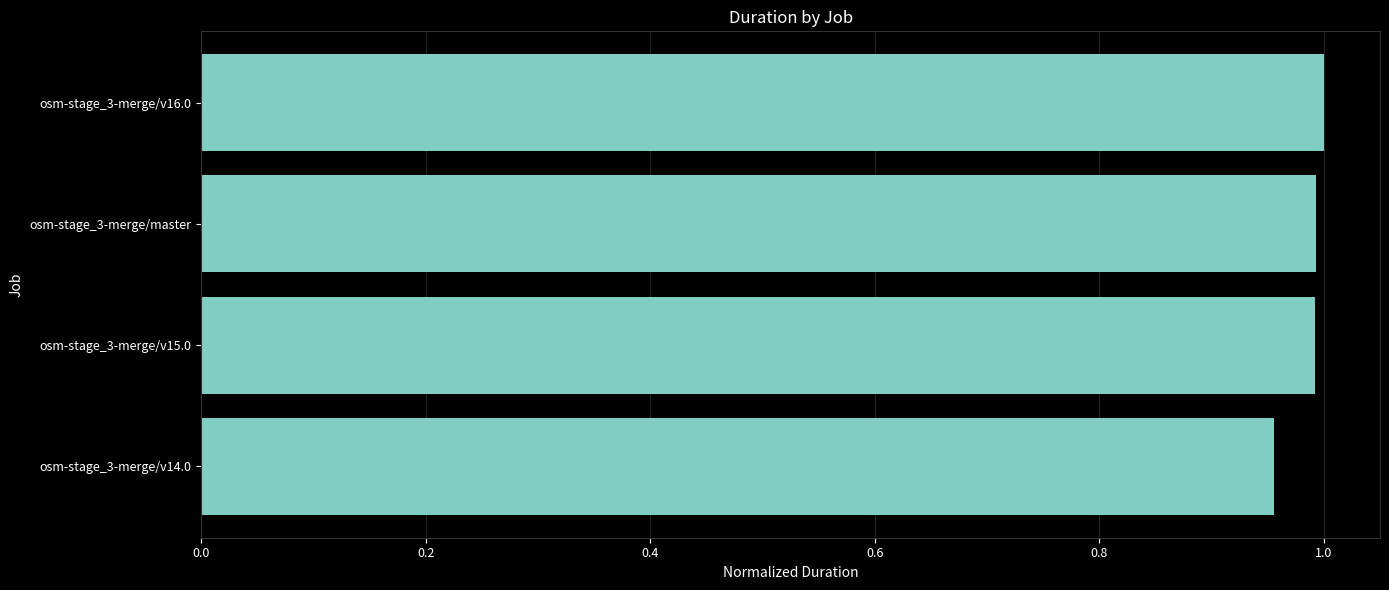

Which label corresponds to the smallest value in the chart?

osm-stage_3-merge/v14.0